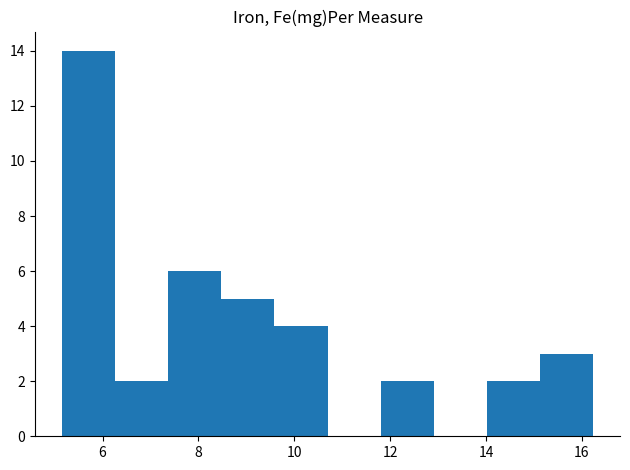

Reading left to right, transcribe this chart: for each bar, give the range it covers on the x-axis and its height. Neither the bar edges nor the heights are printed on the chart, so give them approximately, as read against the axes.

5.2 to 6.2: 14
6.2 to 7.4: 2
7.4 to 8.4: 6
8.4 to 9.6: 5
9.6 to 10.6: 4
10.6 to 11.8: 0
11.8 to 13.0: 2
13.0 to 14.0: 0
14.0 to 15.2: 2
15.2 to 16.2: 3